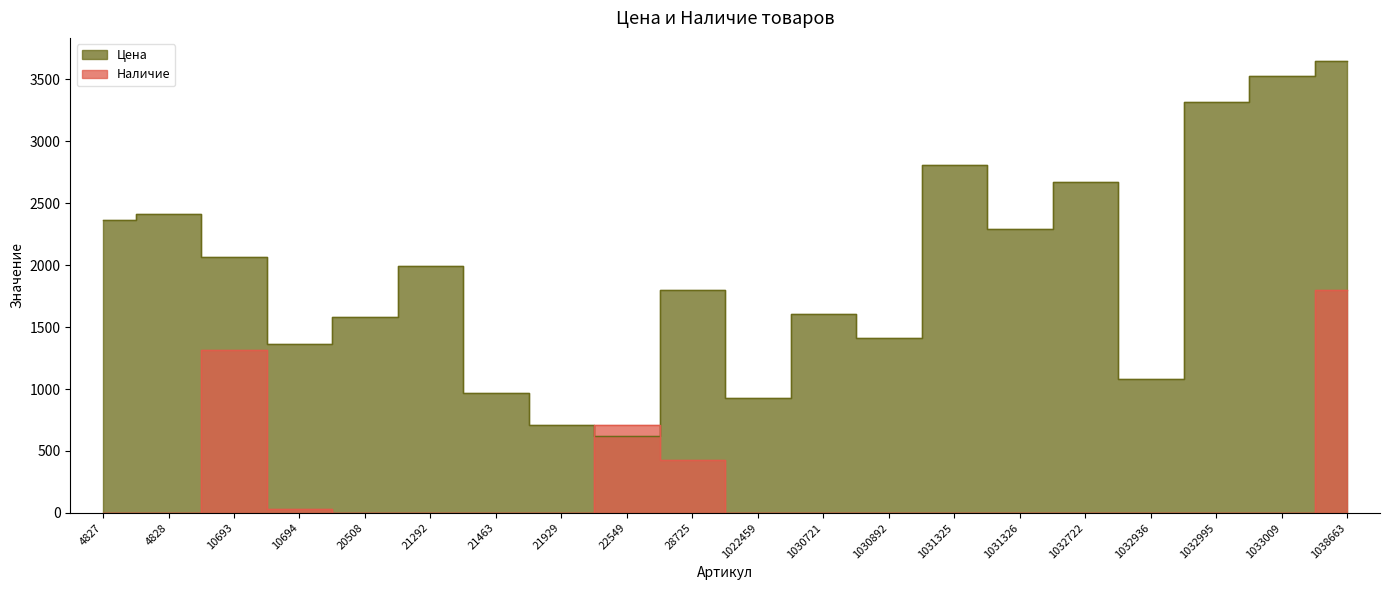

Between 28725 and 22549, which is larger?

28725